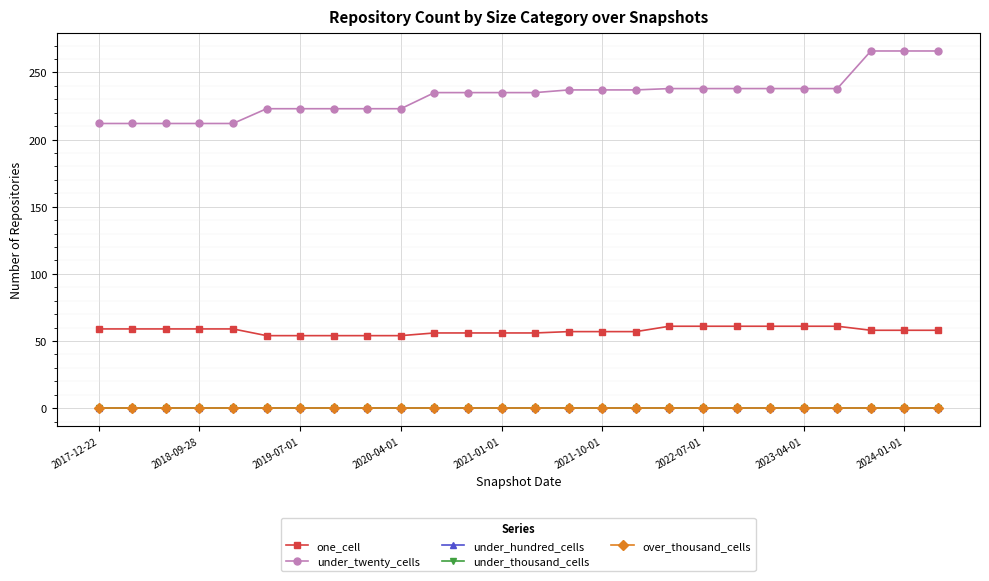

What is the average value of the one_cell series?

58